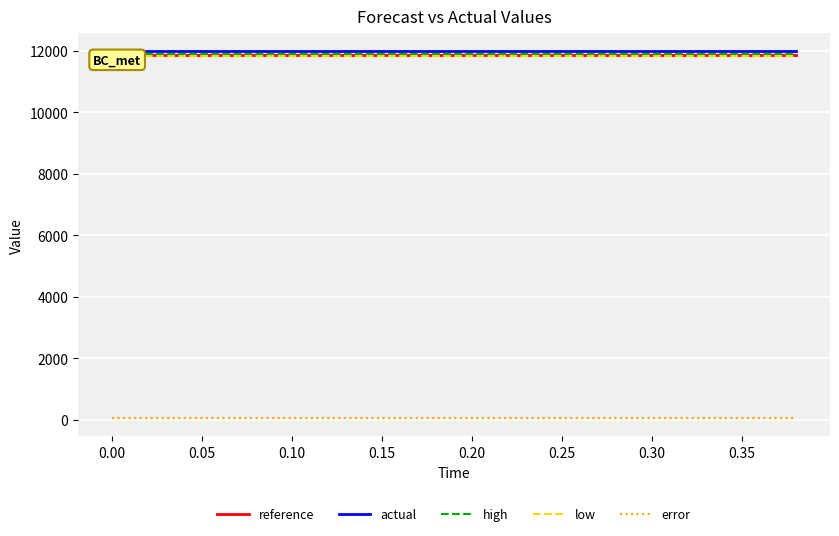

True or false: error and actual intersect in this chart.

False